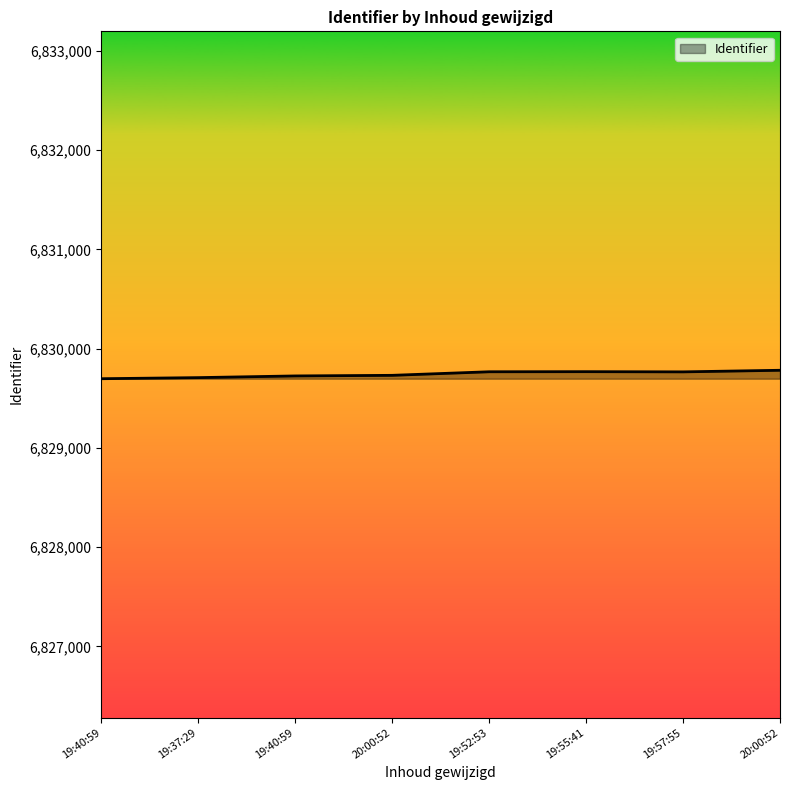

At which label does the data first exceed 6829766?

19:52:53